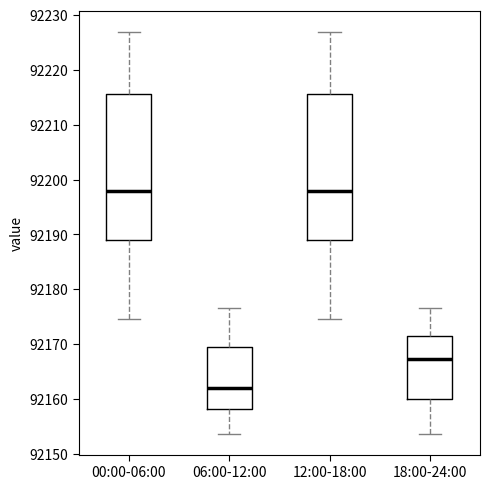

Reading left to right, transcribe this box plot: for each box, give where its median line is, the range the box spans, and where its two whiskers end, as read against the y-axis. The values are not printed on the chart, so give them approximately, as read against the axis.

00:00-06:00: median 92198, box 92189 to 92216, whiskers 92175 to 92227
06:00-12:00: median 92162, box 92158 to 92170, whiskers 92154 to 92177
12:00-18:00: median 92198, box 92189 to 92216, whiskers 92175 to 92227
18:00-24:00: median 92167, box 92160 to 92172, whiskers 92154 to 92177